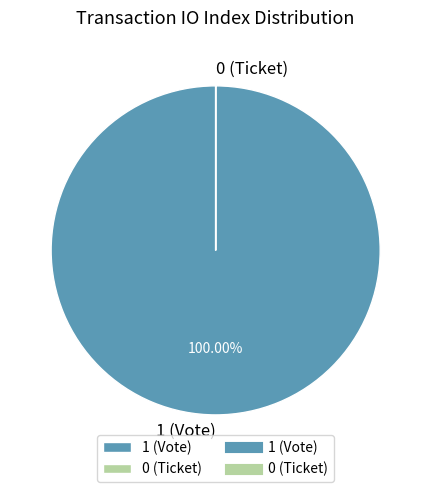

To the nearest percent, what is the average slice percentage?

50%